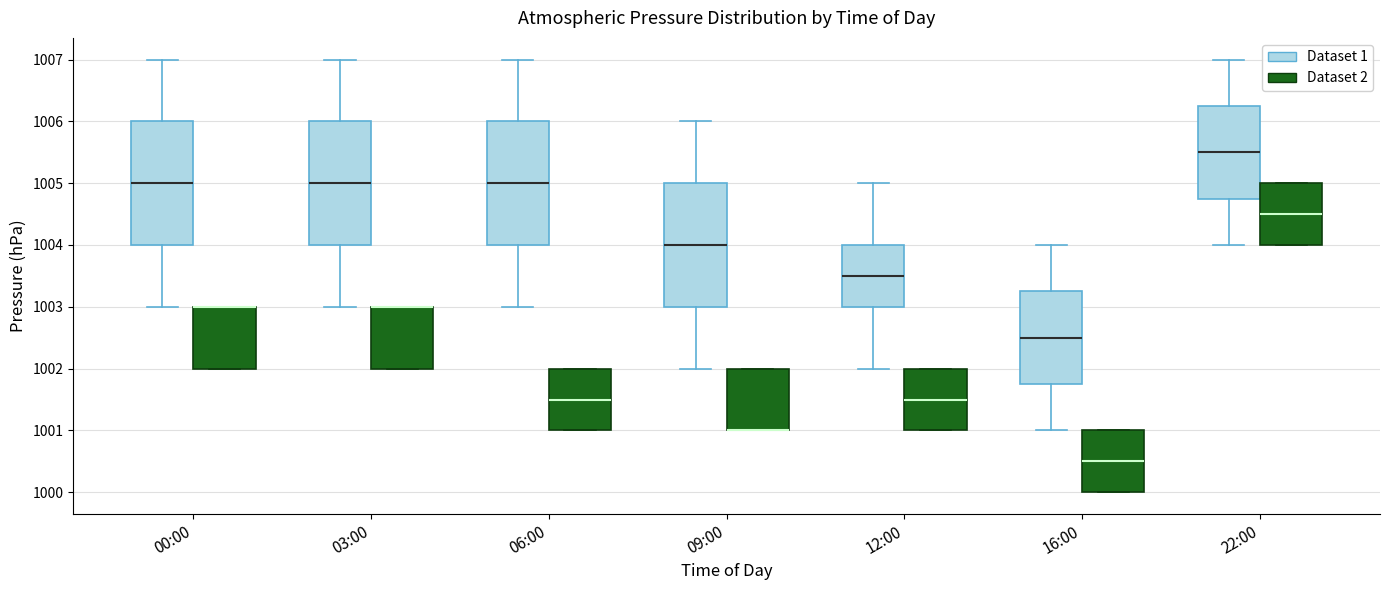

Reading left to right, read every box against the y-axis: the position of its median line, the range the box covers, and the ends of its whiskers. The values are not printed on the chart, so give them approximately, as read against the axis.

00:00 (Dataset 1): median 1005.0, box 1004.0 to 1006.0, whiskers 1003.0 to 1007.0
00:00 (Dataset 2): median 1003.0 (drawn on the box's upper edge), box 1002.0 to 1003.0, whiskers 1002.0 to 1003.0
03:00 (Dataset 1): median 1005.0, box 1004.0 to 1006.0, whiskers 1003.0 to 1007.0
03:00 (Dataset 2): median 1003.0 (drawn on the box's upper edge), box 1002.0 to 1003.0, whiskers 1002.0 to 1003.0
06:00 (Dataset 1): median 1005.0, box 1004.0 to 1006.0, whiskers 1003.0 to 1007.0
06:00 (Dataset 2): median 1001.5, box 1001.0 to 1002.0, whiskers 1001.0 to 1002.0
09:00 (Dataset 1): median 1004.0, box 1003.0 to 1005.0, whiskers 1002.0 to 1006.0
09:00 (Dataset 2): median 1001.0 (drawn on the box's lower edge), box 1001.0 to 1002.0, whiskers 1001.0 to 1002.0
12:00 (Dataset 1): median 1003.5, box 1003.0 to 1004.0, whiskers 1002.0 to 1005.0
12:00 (Dataset 2): median 1001.5, box 1001.0 to 1002.0, whiskers 1001.0 to 1002.0
16:00 (Dataset 1): median 1002.5, box 1001.8 to 1003.3, whiskers 1001.0 to 1004.0
16:00 (Dataset 2): median 1000.5, box 1000.0 to 1001.0, whiskers 1000.0 to 1001.0
22:00 (Dataset 1): median 1005.5, box 1004.8 to 1006.3, whiskers 1004.0 to 1007.0
22:00 (Dataset 2): median 1004.5, box 1004.0 to 1005.0, whiskers 1004.0 to 1005.0